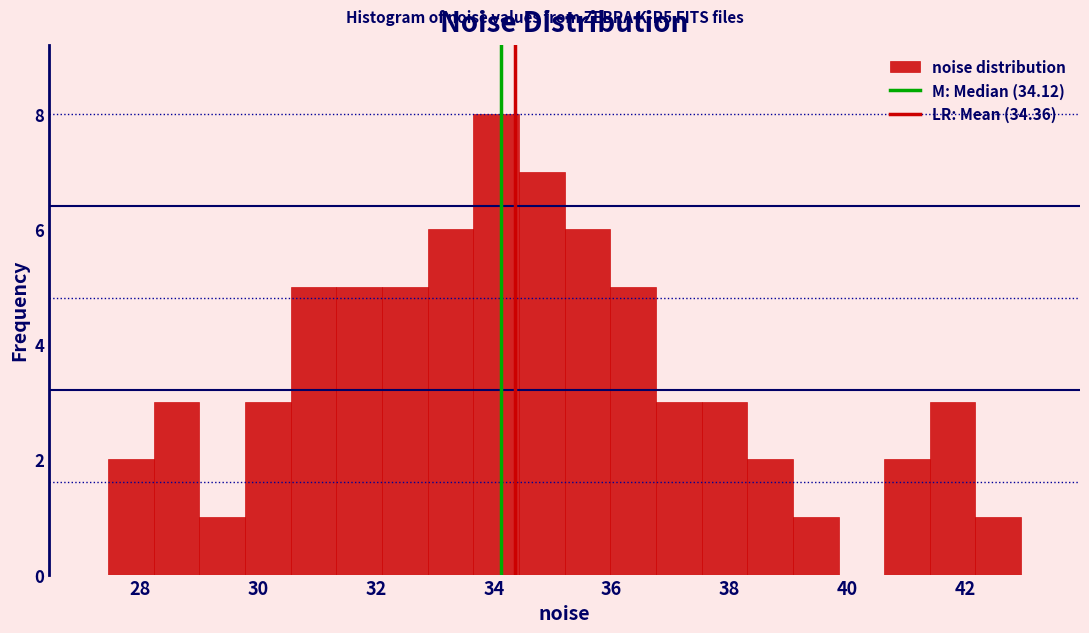

Around what value on the x-axis is the tallest bar? Give the approximate position of its centre, as read against the axis.

34.0